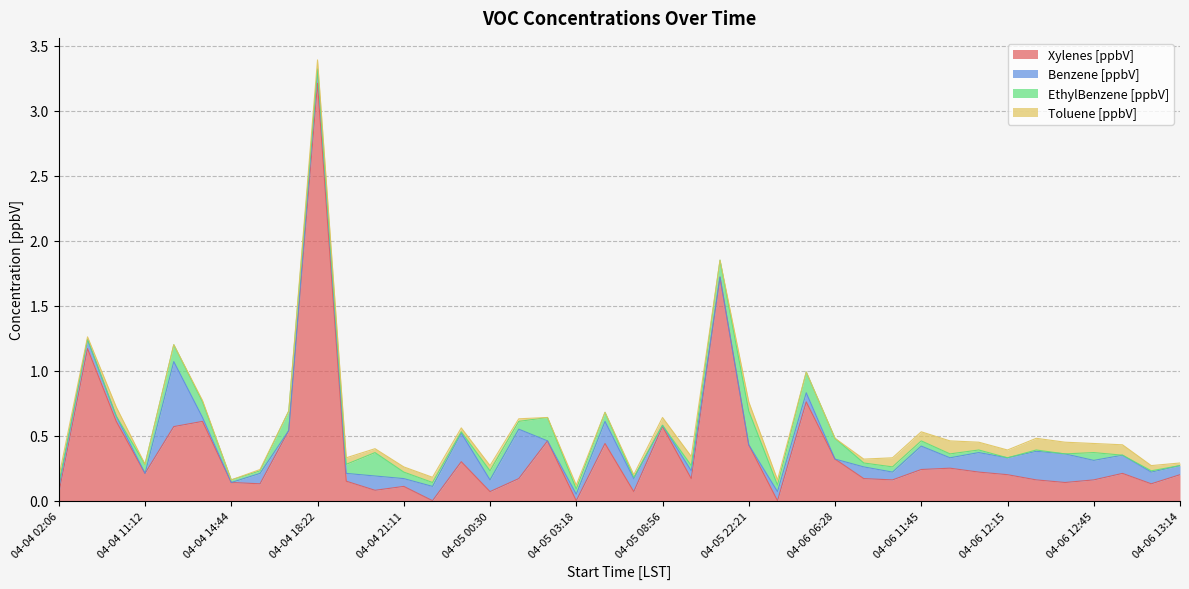

What is the label of the 6th point from the left?

04-04 13:31